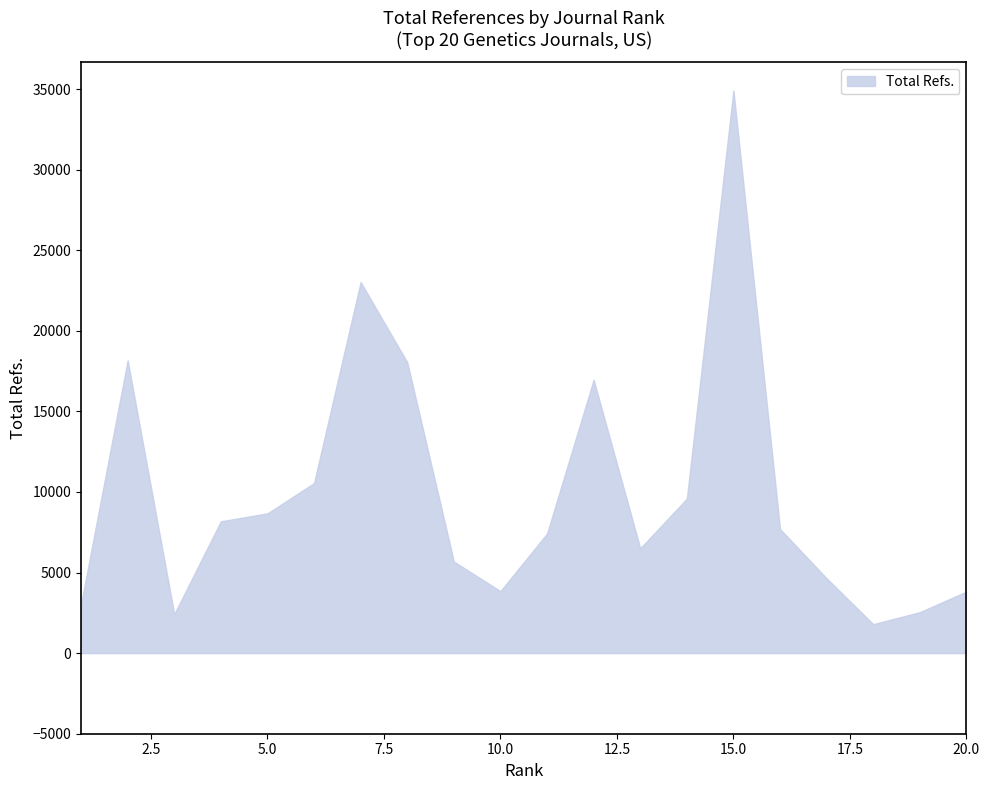

What is the greatest value displayed?

34916